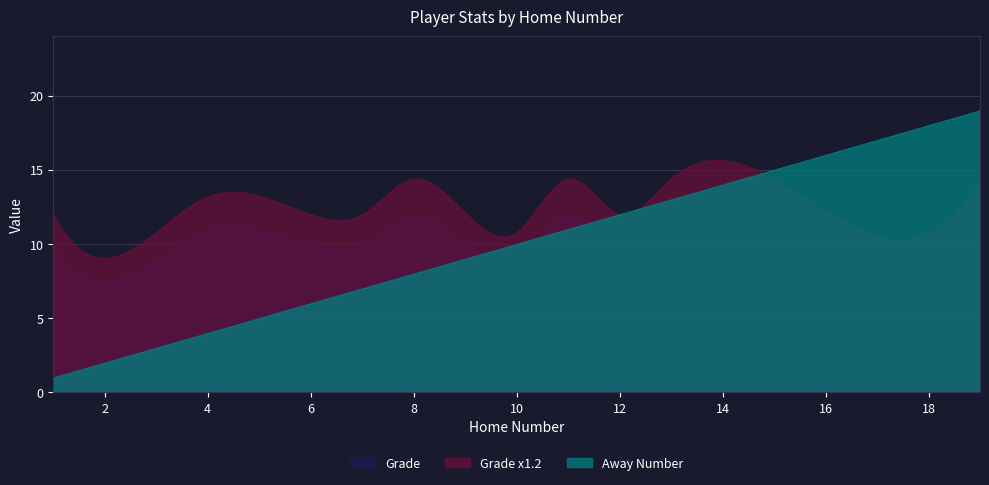

List the series in order of their peak value, lowest first.

Grade, Grade x1.2, Away Number